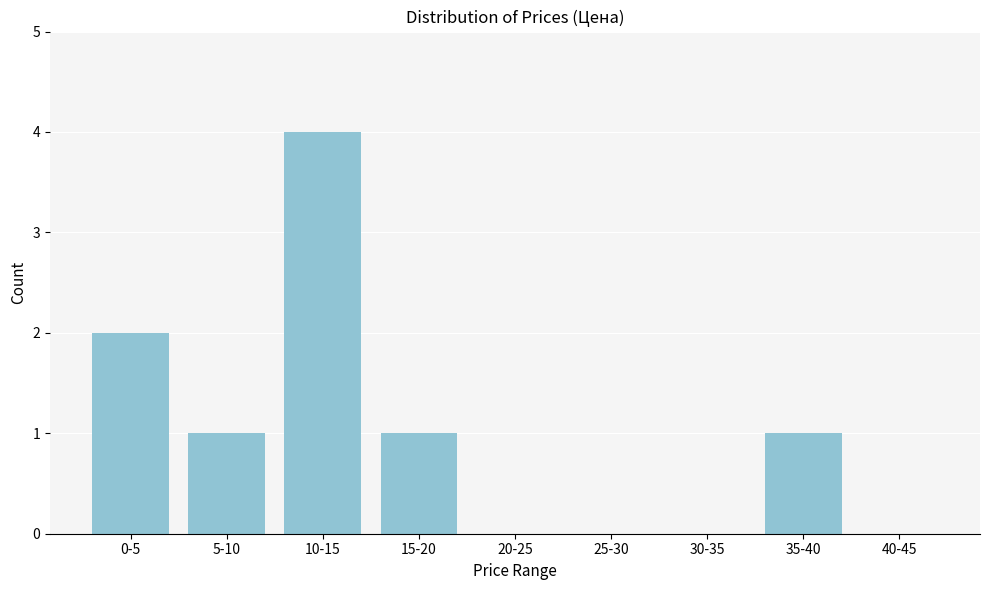

Reading left to right, extract all data points from this chart.

0-5=2	5-10=1	10-15=4	15-20=1	20-25=0	25-30=0	30-35=0	35-40=1	40-45=0